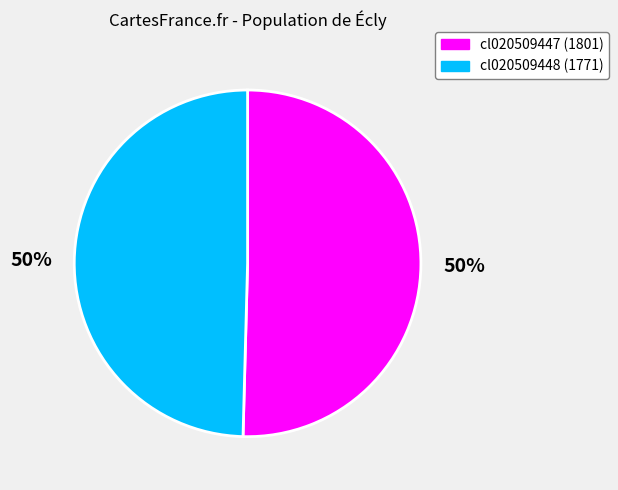

Approximately how many times larger is the value at cl020509447 compared to cl020509448?

1.0